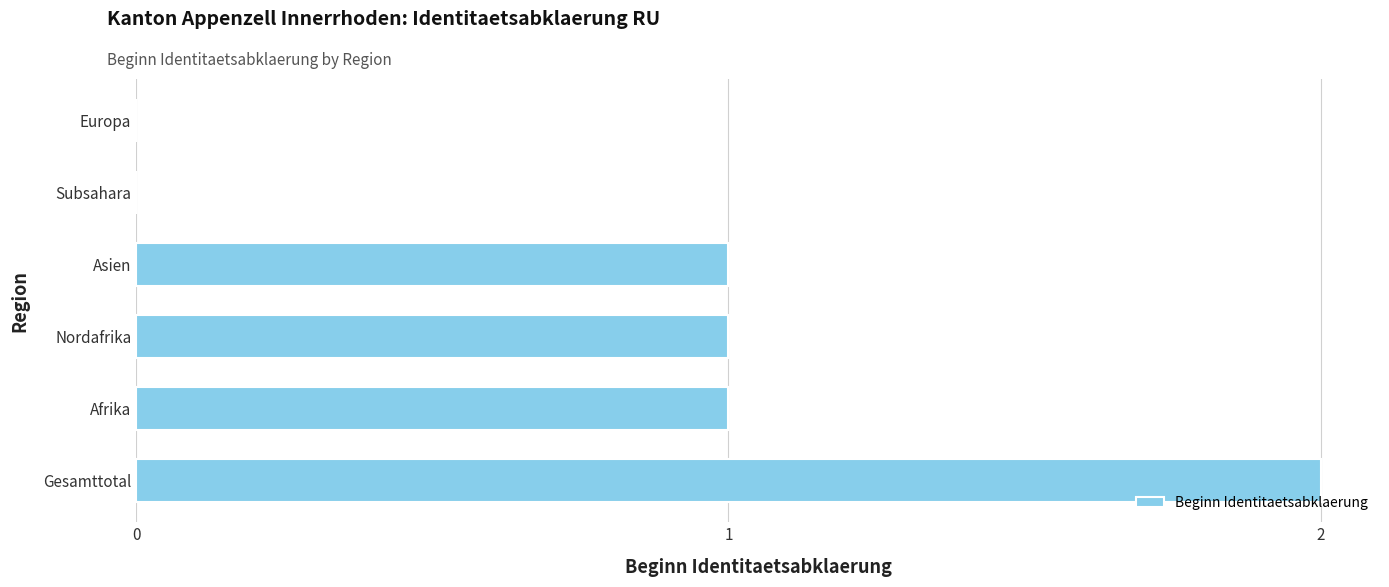

Is it true that the value at Nordafrika is 1?

True